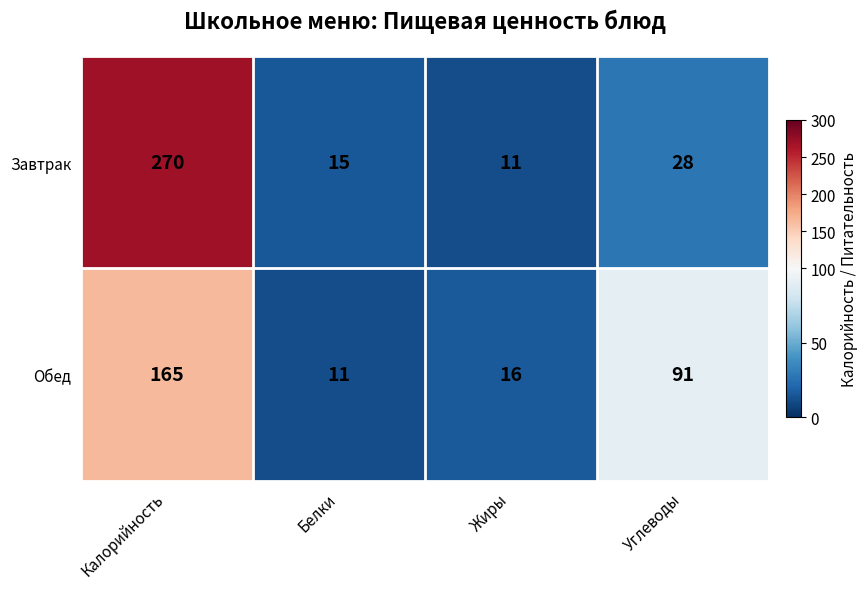

Is it true that Обед equals 250 at Калорийность?

False